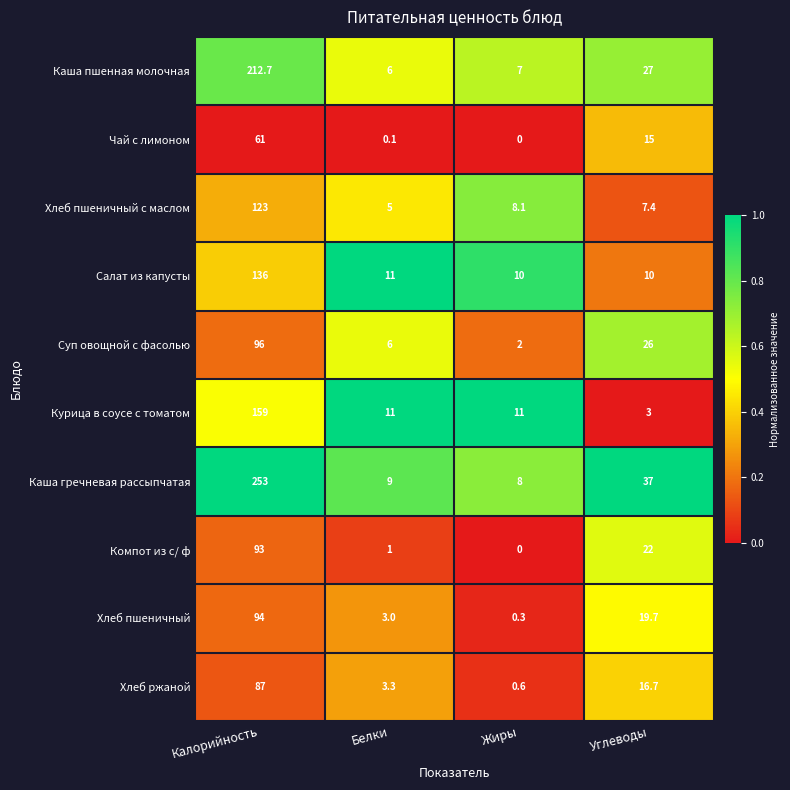

True or false: Хлеб пшеничный has a value of 94.0 at Калорийность.

True